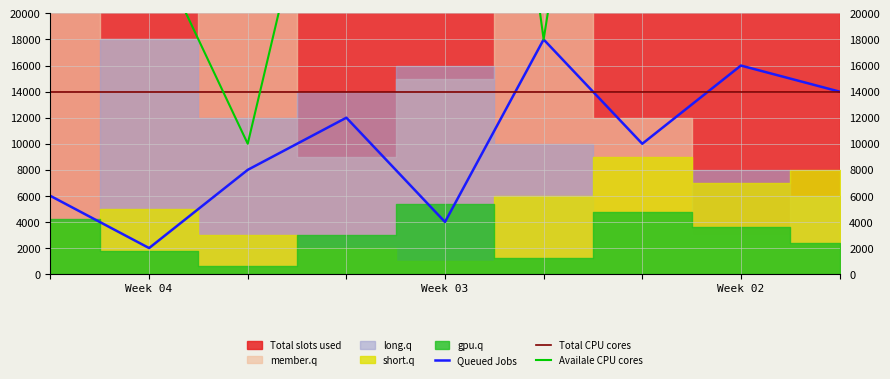

How many data points does each series have?

9